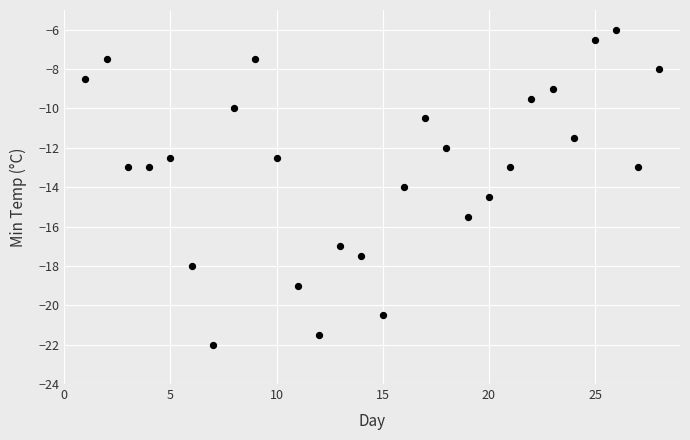

What is the range of Y values (max minus min)?

16.0